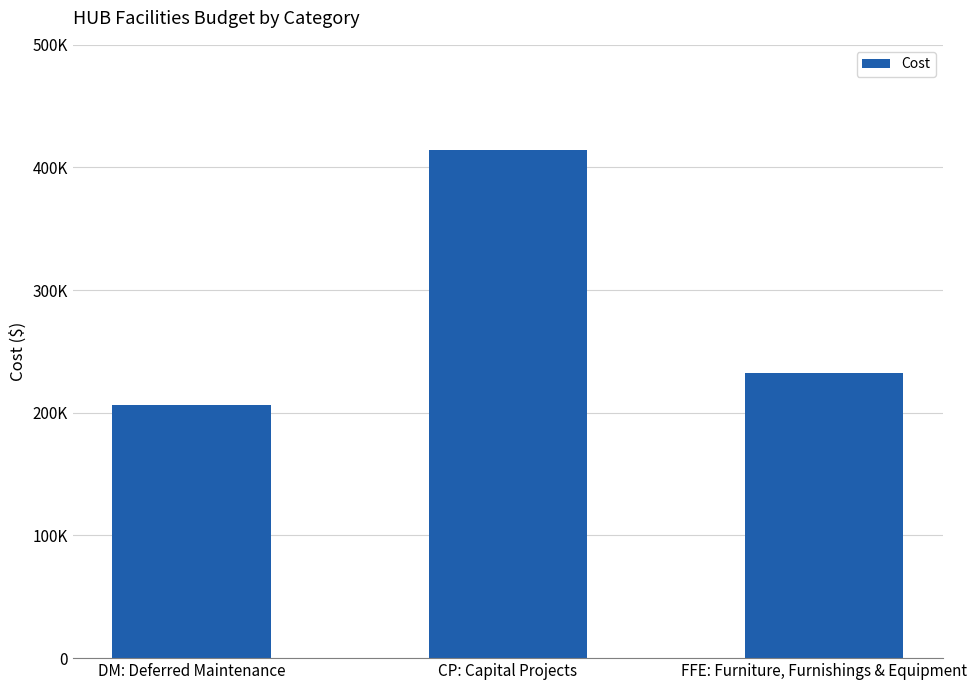

Does the chart contain any negative values?

No